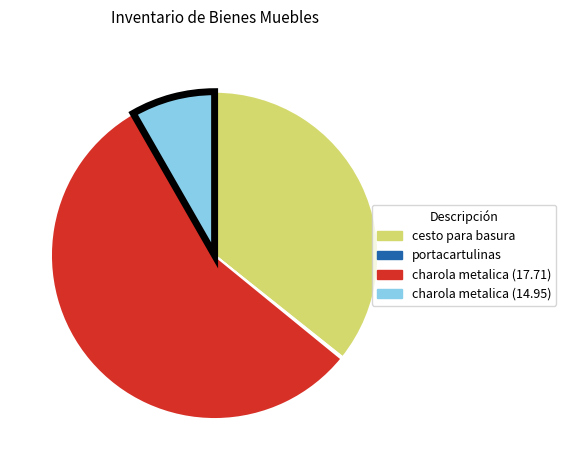

Does any single category account for the majority?

Yes